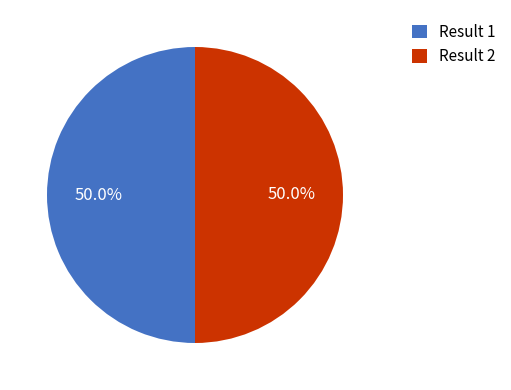

Do Result 1 and Result 2 together represent more than half of the pie?

Yes